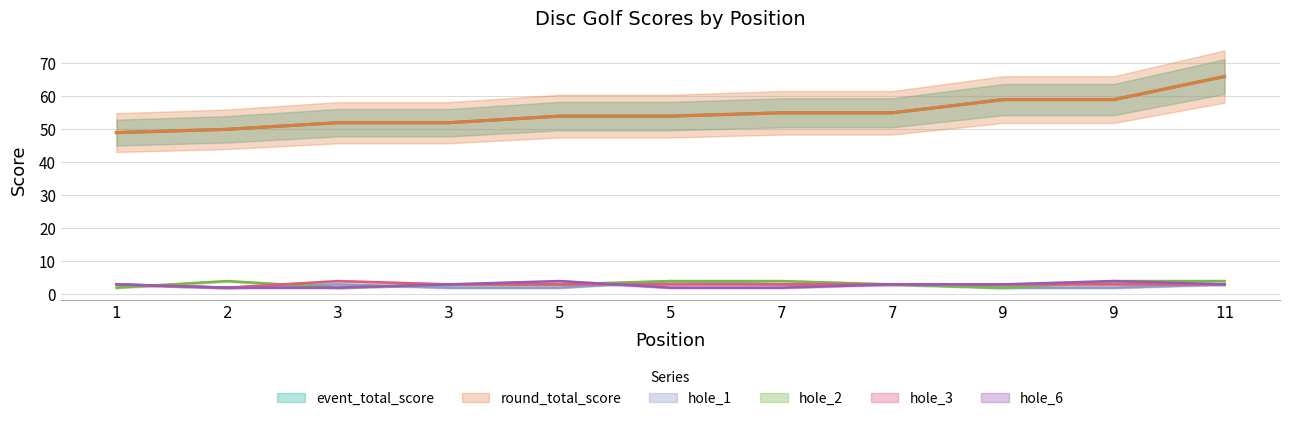

How many interior local peaks does the hole_1 series have?

2